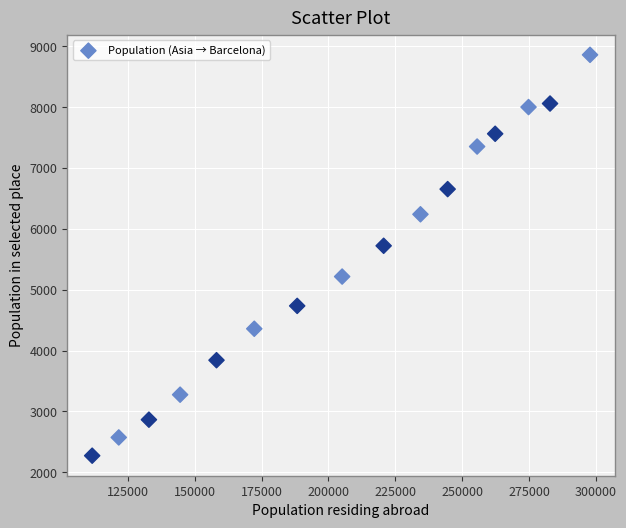

What Y value in the scatter plot is closest to 5567?

5723